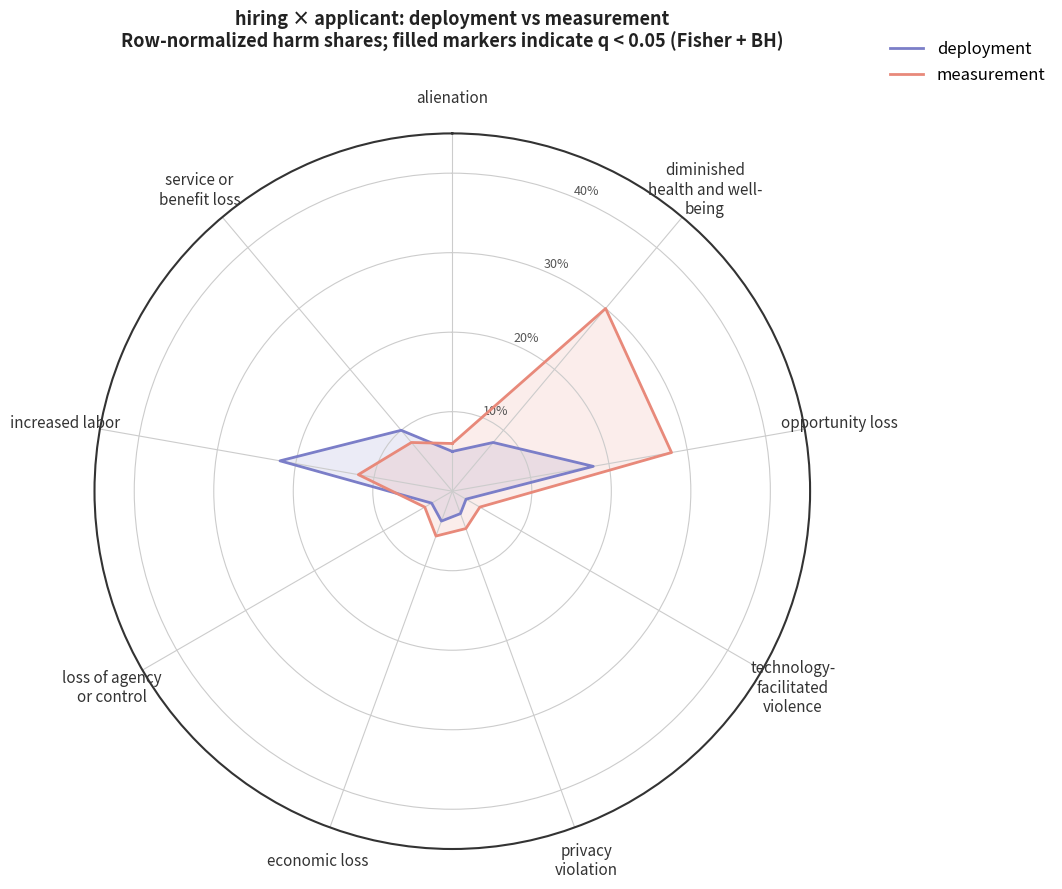

What are all the series names shown in the legend?

deployment, measurement